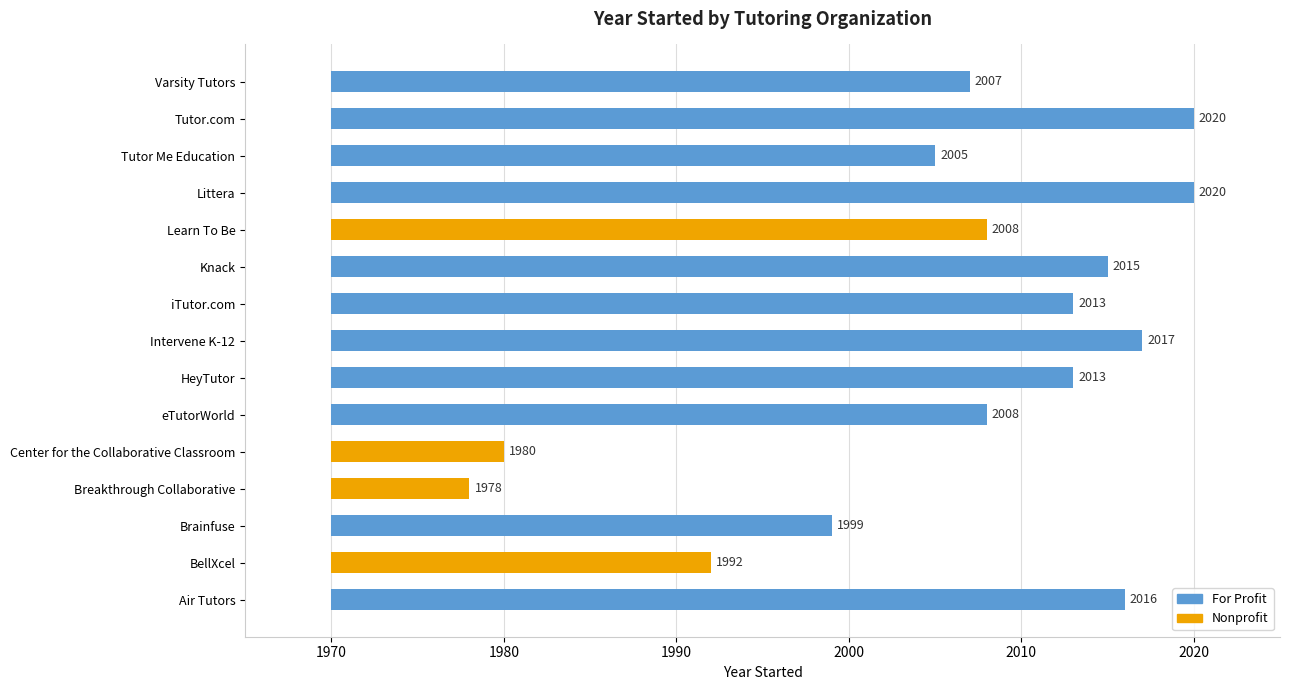

Where is the data nearest to the value 1999?

Brainfuse